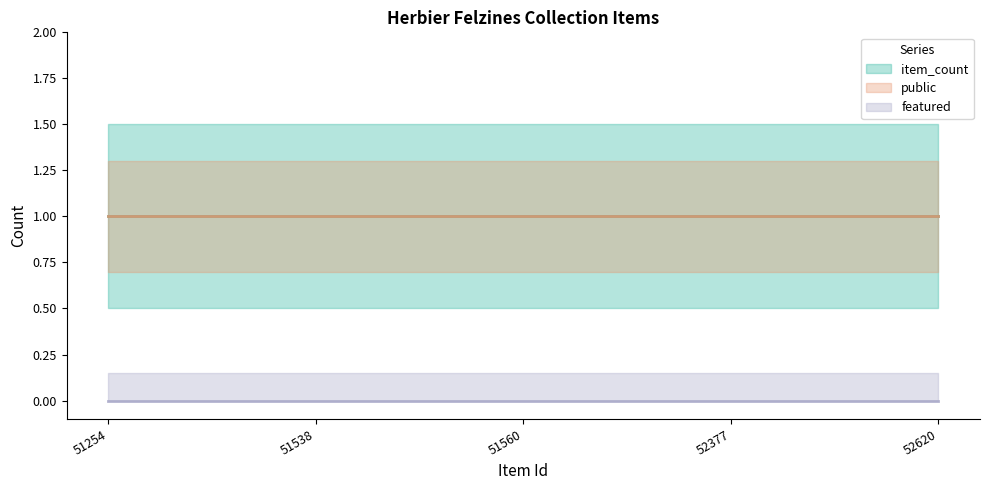

True or false: featured has more than 1 points higher than both neighbors.

False